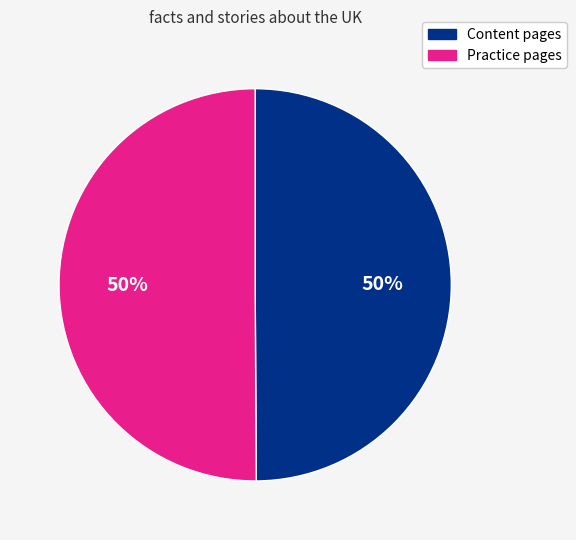

How many segments does this pie chart have?

2